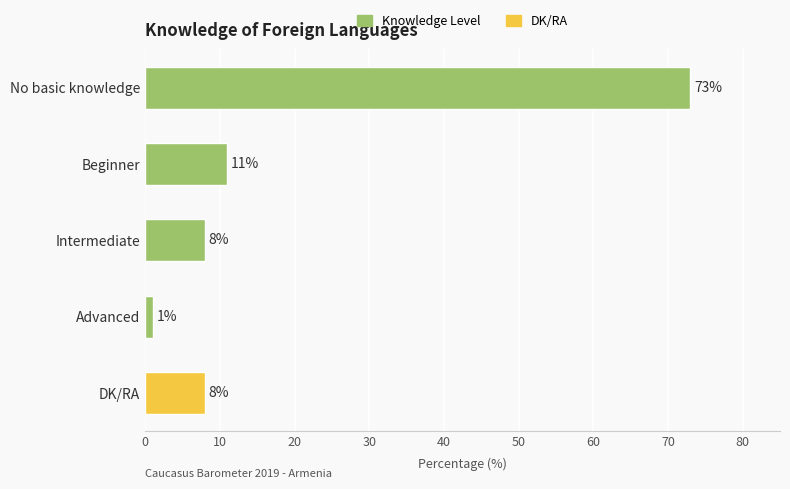

What is the greatest value displayed?

73